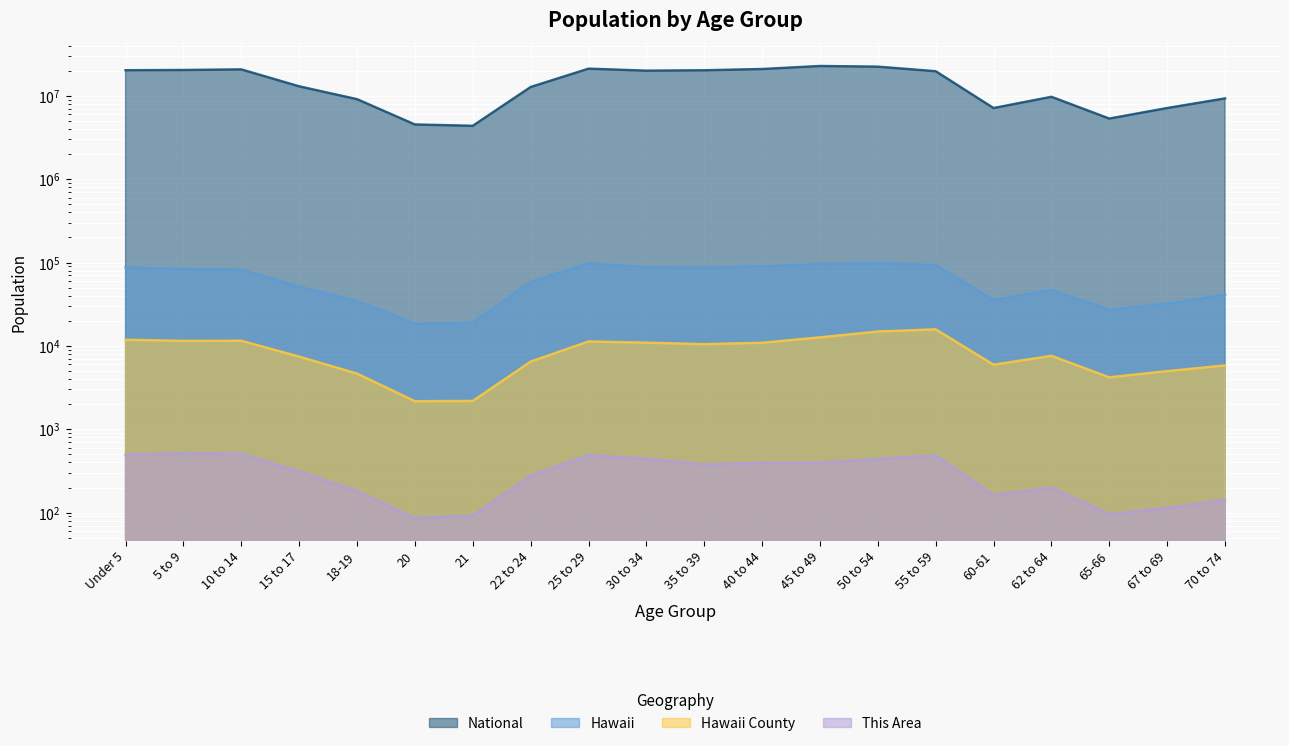

Which series has the largest range (max minus min)?

National